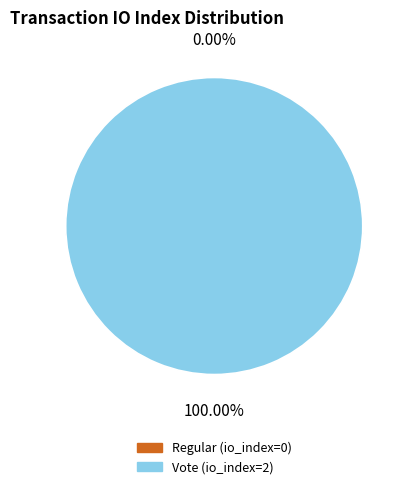

To the nearest percent, what is the combined percentage of Regular (io_index=0) and Vote (io_index=2)?

100%